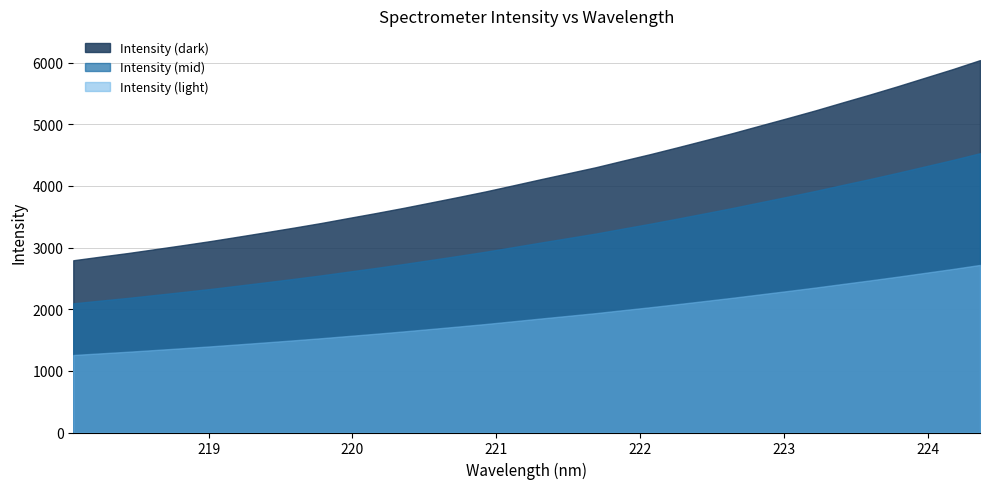

True or false: the data has more than 0 interior local peaks.

False